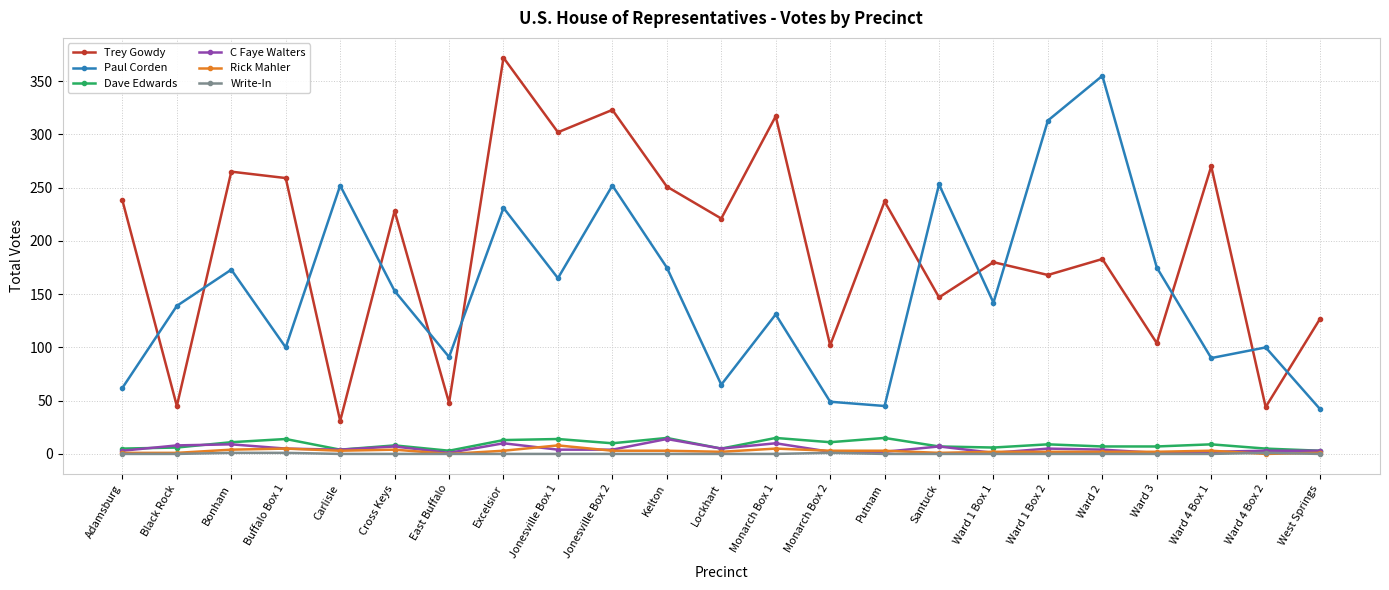

What is the spread (max minus min) of values at East Buffalo?

91